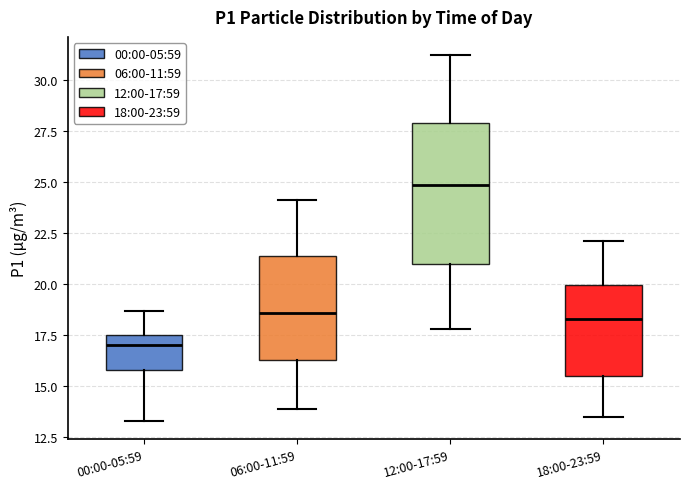

Which box's median line is the highest?

12:00-17:59